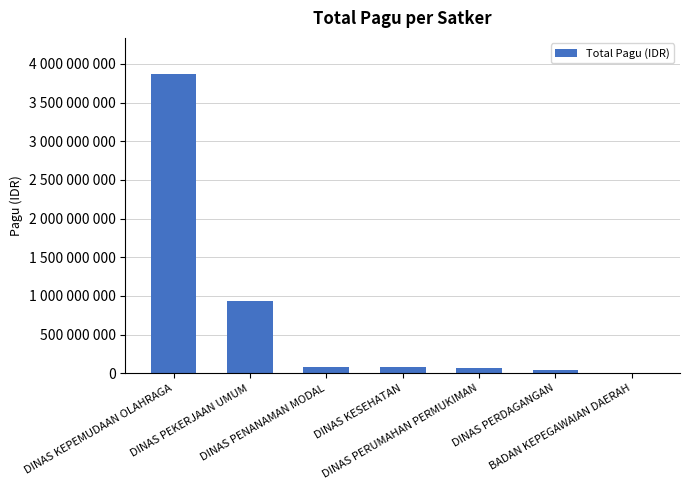

True or false: the data shows 75820000 at DINAS KESEHATAN.

True